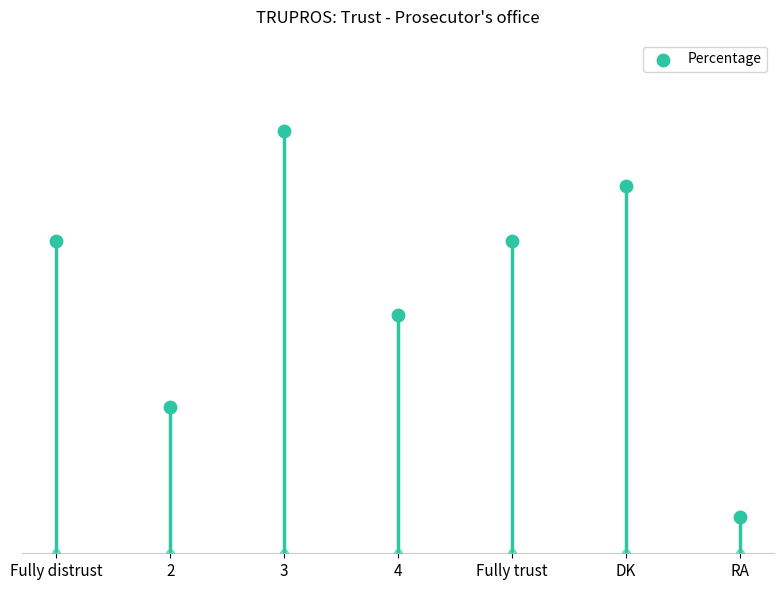

What is the change in value from 3 to RA?

-21